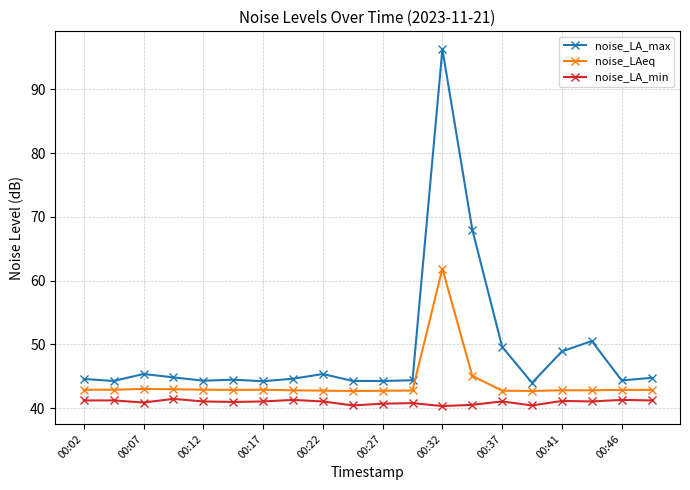

True or false: noise_LAeq and noise_LA_max cross at least once.

False